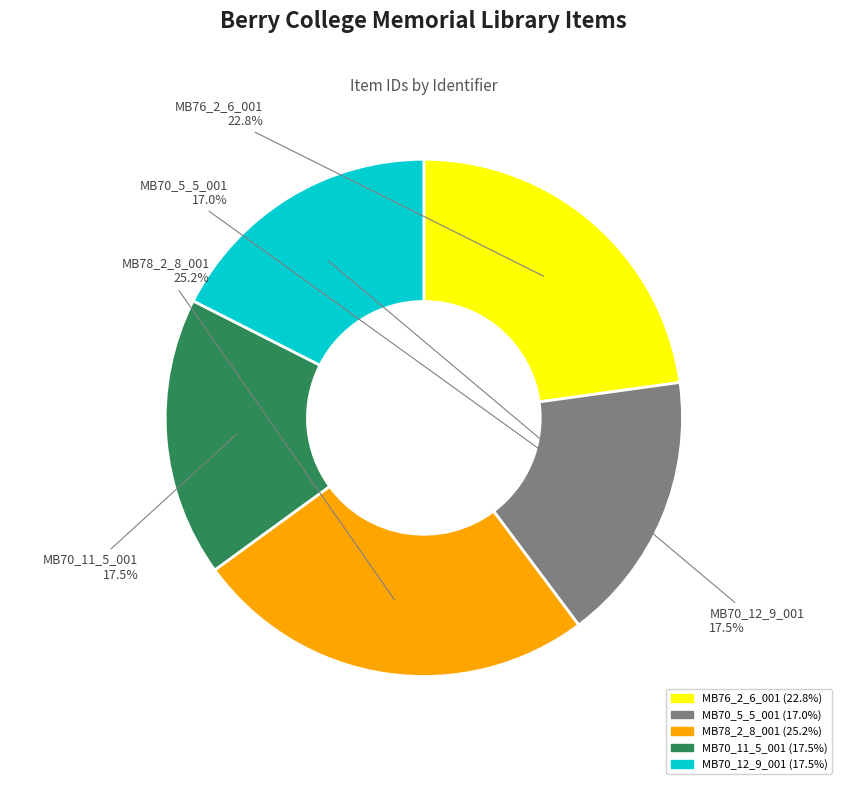

What is the total percentage of MB70_11_5_001 and MB70_12_9_001?

35.0%